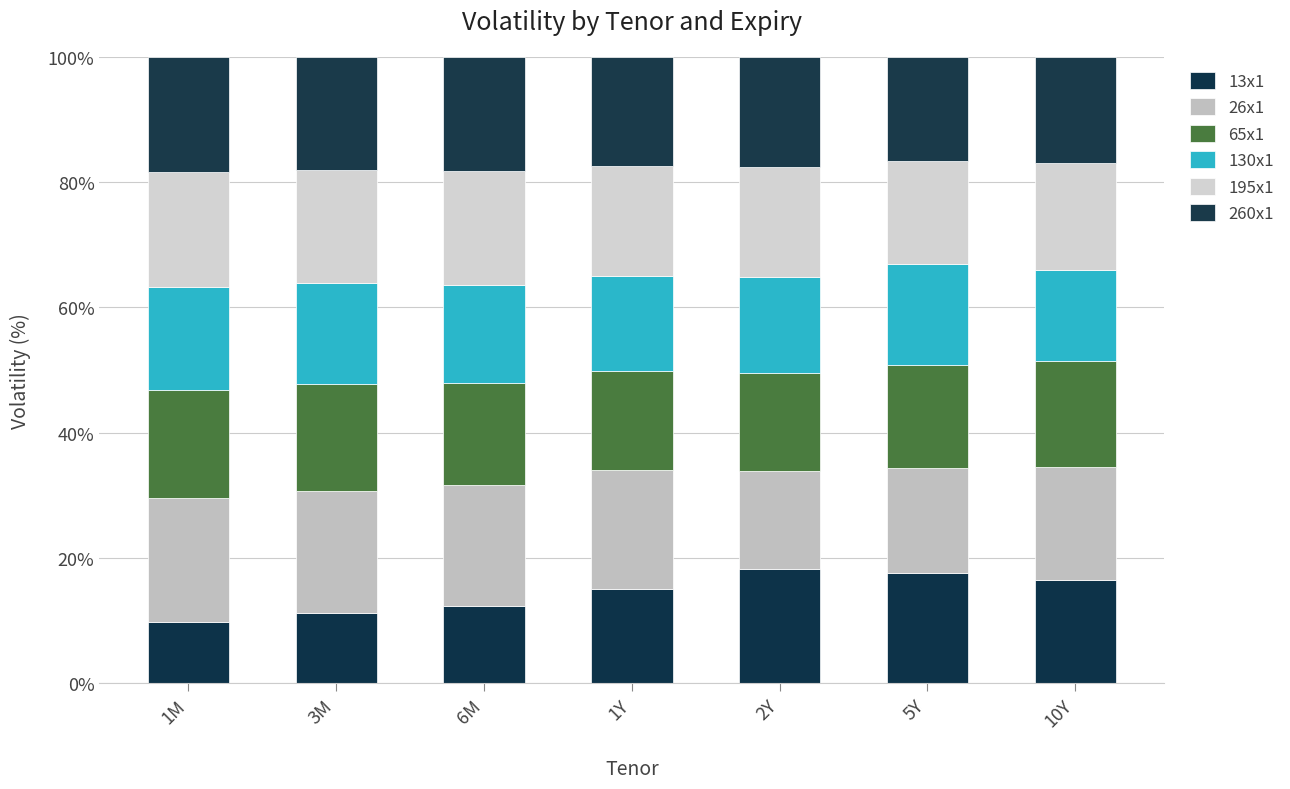

Between 1M and 3M, which series saw the biggest shift?

13x1